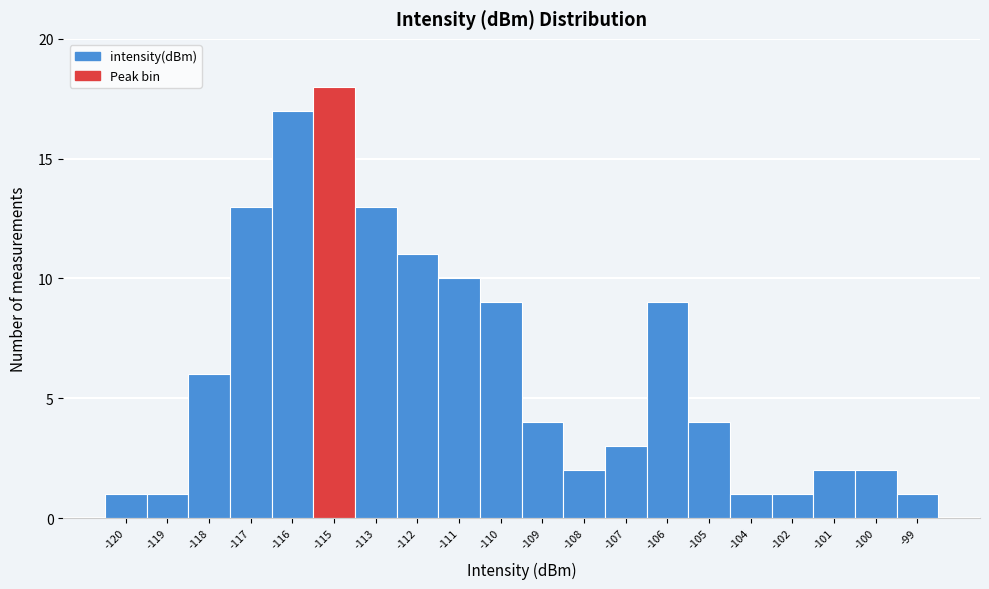

Reading right to left, transcribe all the data shown in this chart.

-99=1	-100=2	-101=2	-102=1	-104=1	-105=4	-106=9	-107=3	-108=2	-109=4	-110=9	-111=10	-112=11	-113=13	-115=18	-116=17	-117=13	-118=6	-119=1	-120=1